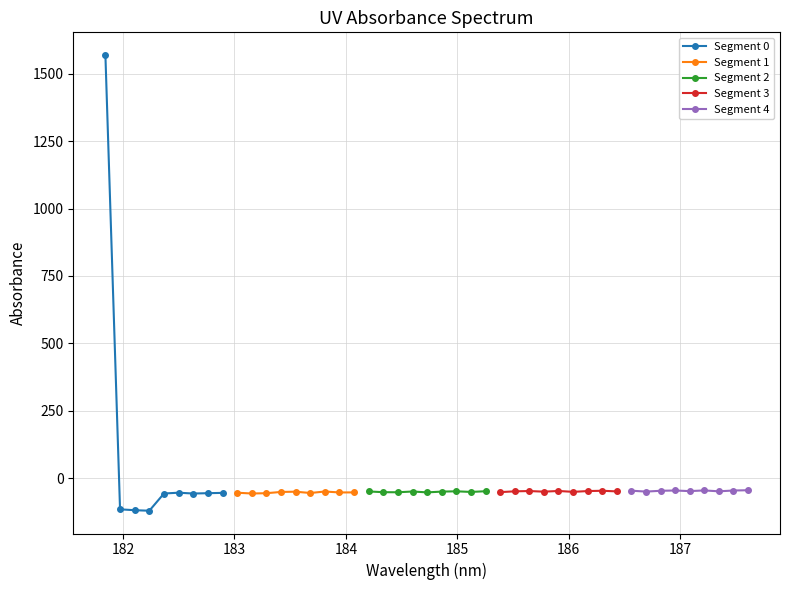

What is the lowest value of the Segment 2 series?

-52.2